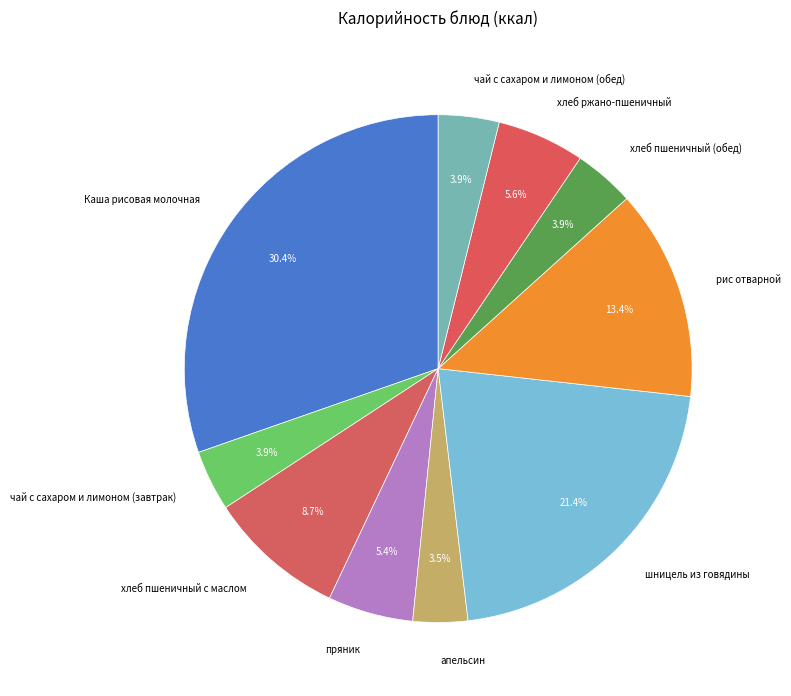

Does шницель из говядины account for over 50% of the chart?

No